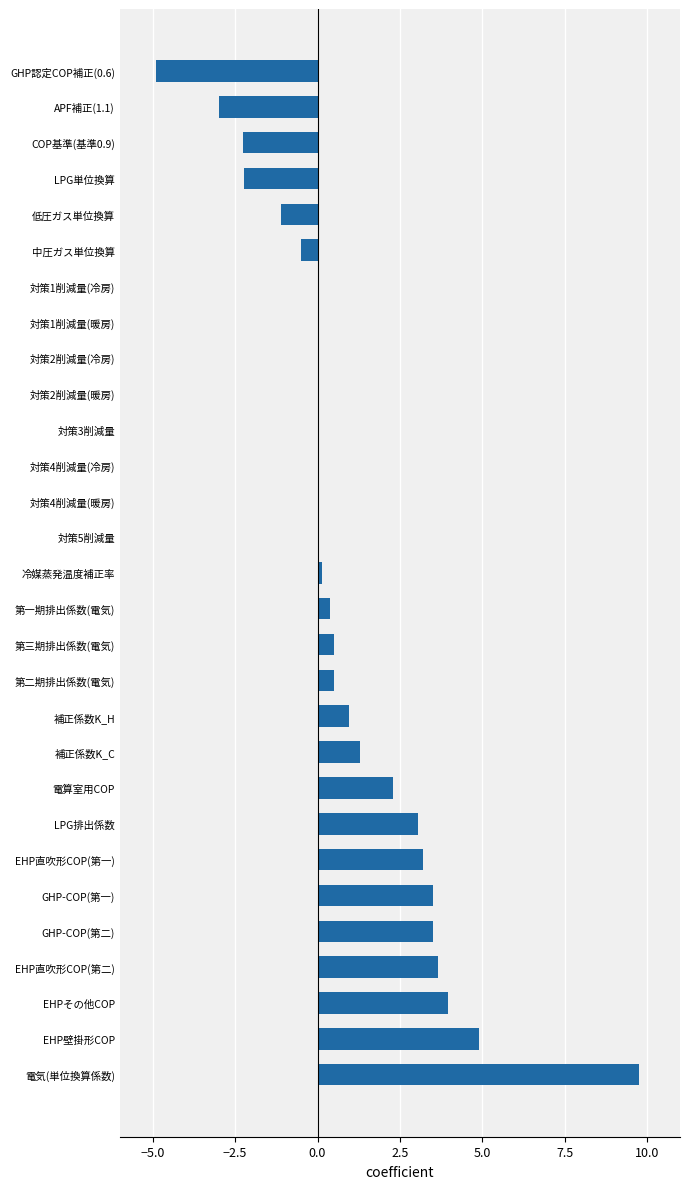

The chart shows a value of -7.5 at 対策1削減量(冷房). True or false?

False